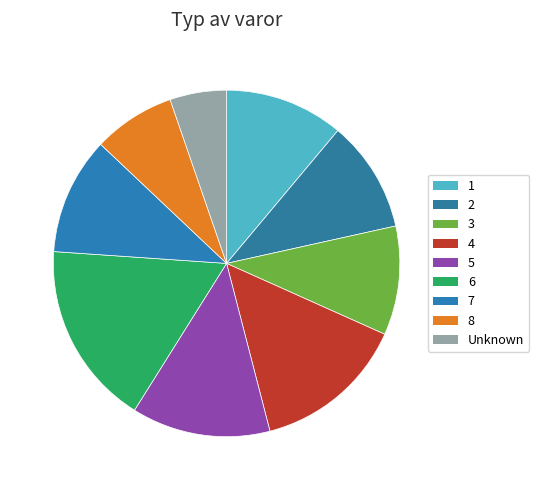

Rank the categories by value from highest to lowest.

6, 4, 5, 1, 7, 2, 3, 8, Unknown